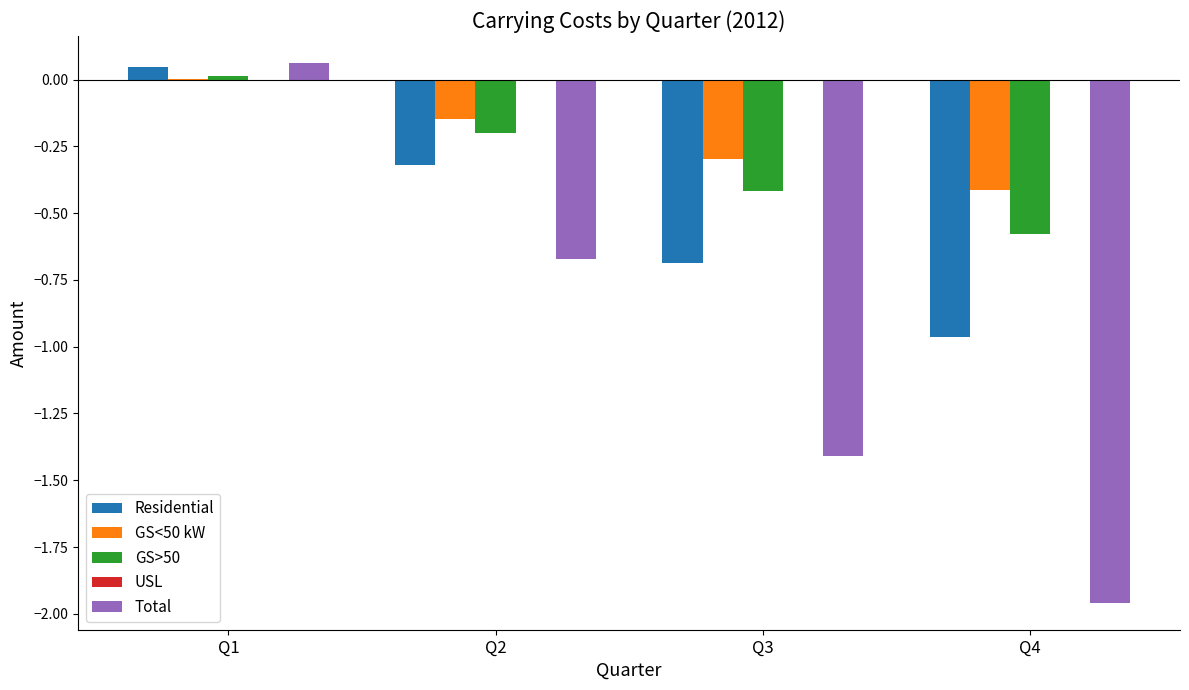

At which category is the sum across all series the highest?

Q1